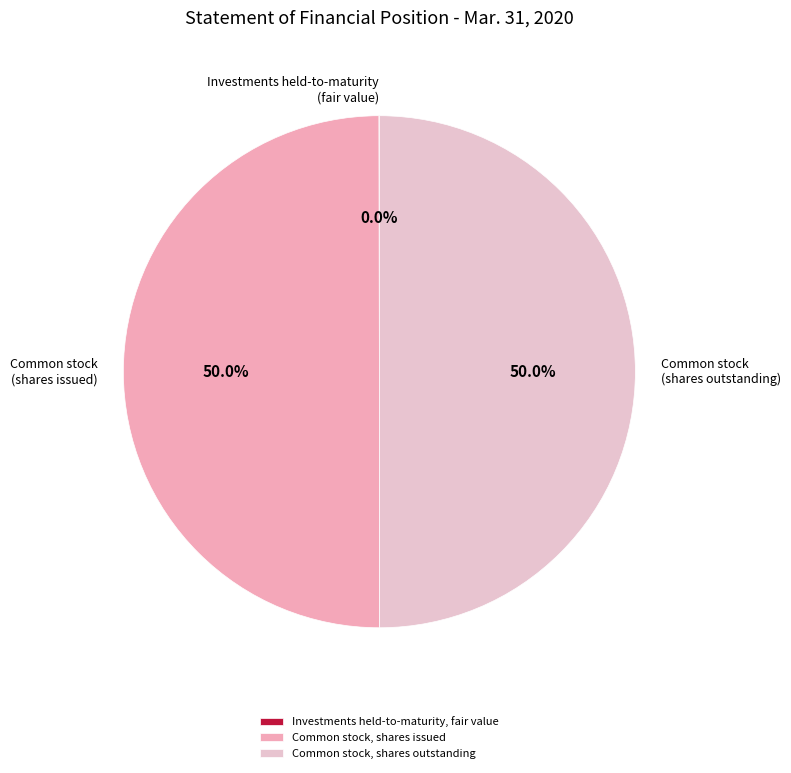

The Investments held-to-maturity, fair value slice represents 0% of the pie. True or false?

True